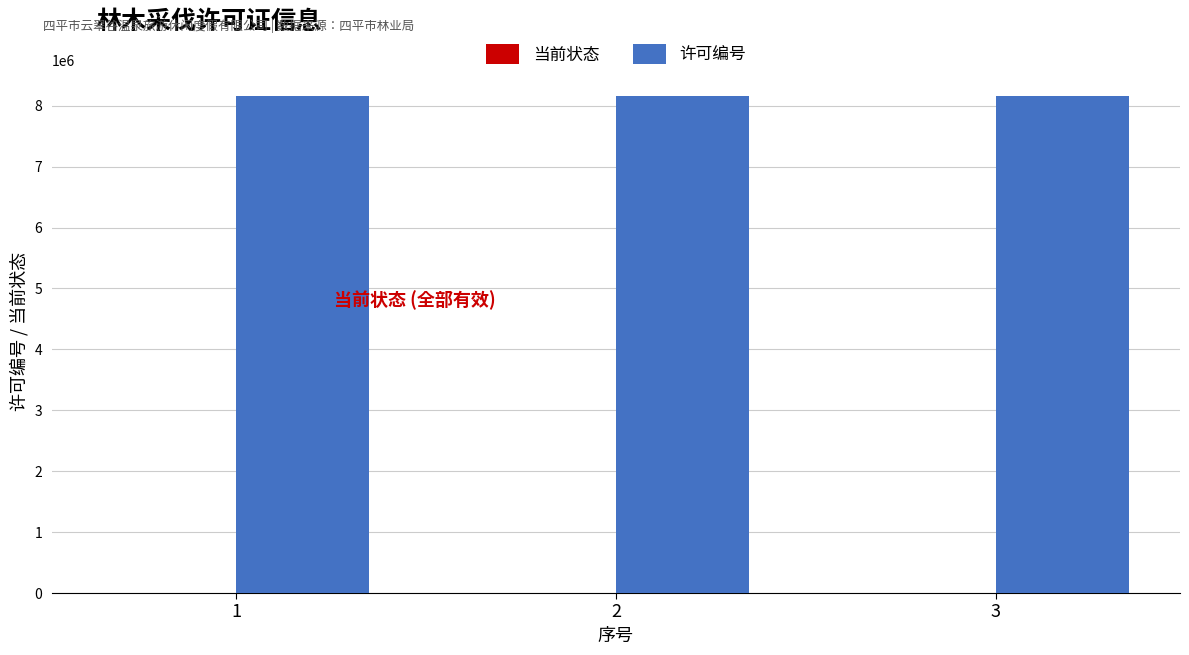

Are the bars horizontal?

No